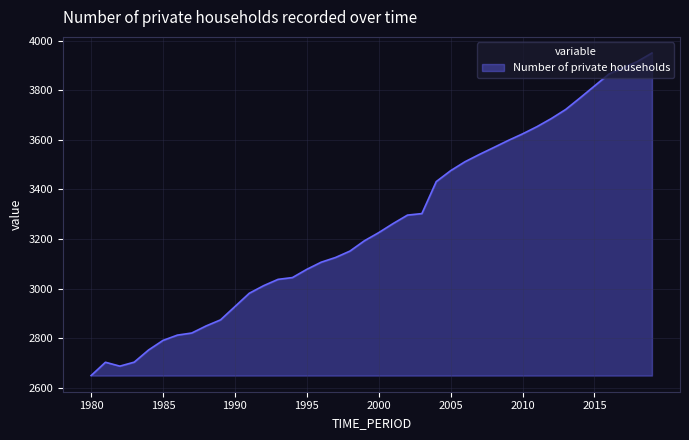

What is the smallest value displayed?

2649.0